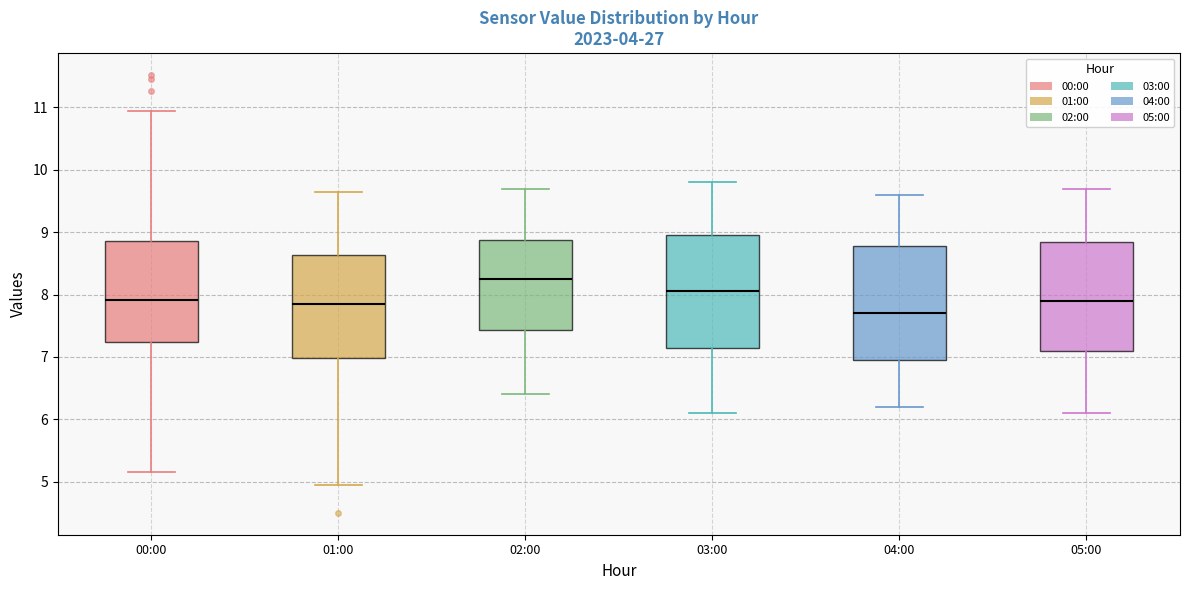

Where is the upper edge of the box for 03:00 on the y-axis? The values are not printed on the chart, so give them approximately, as read against the axis.

9.0